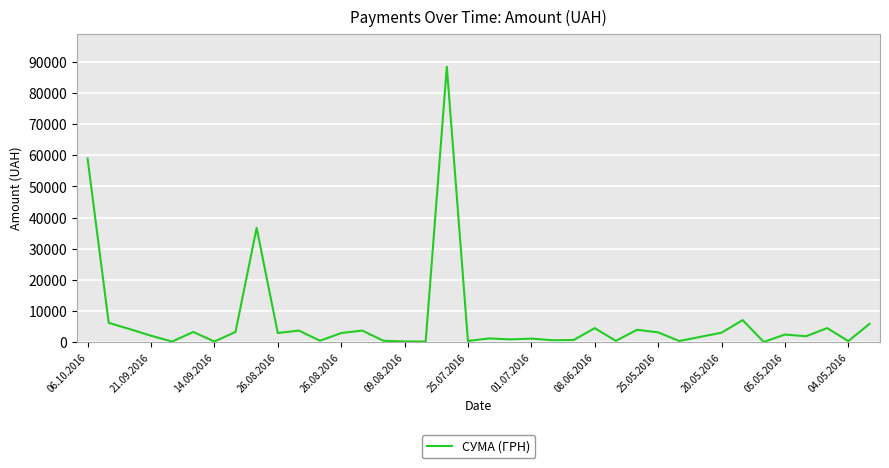

What is the greatest value displayed?

88371.5